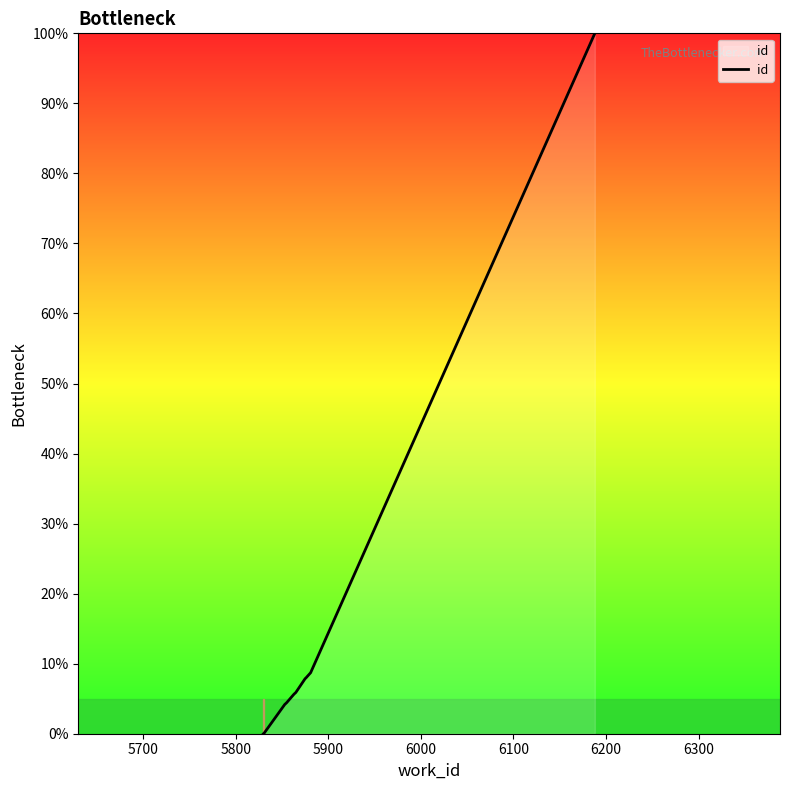

How many lines are shown in the chart?

1